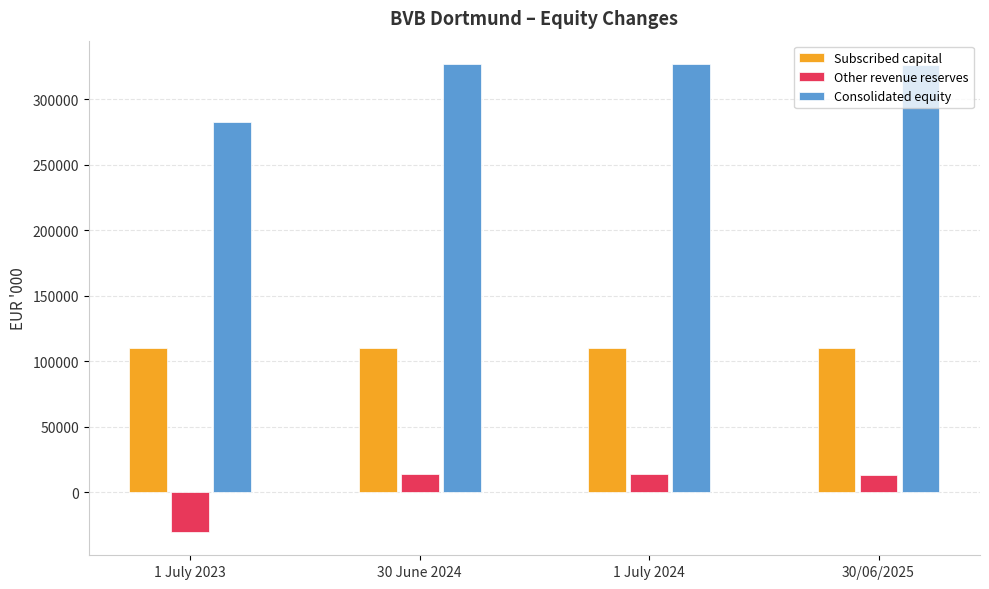

Rank the series at 1 July 2023 from highest to lowest value.

Consolidated equity, Subscribed capital, Other revenue reserves